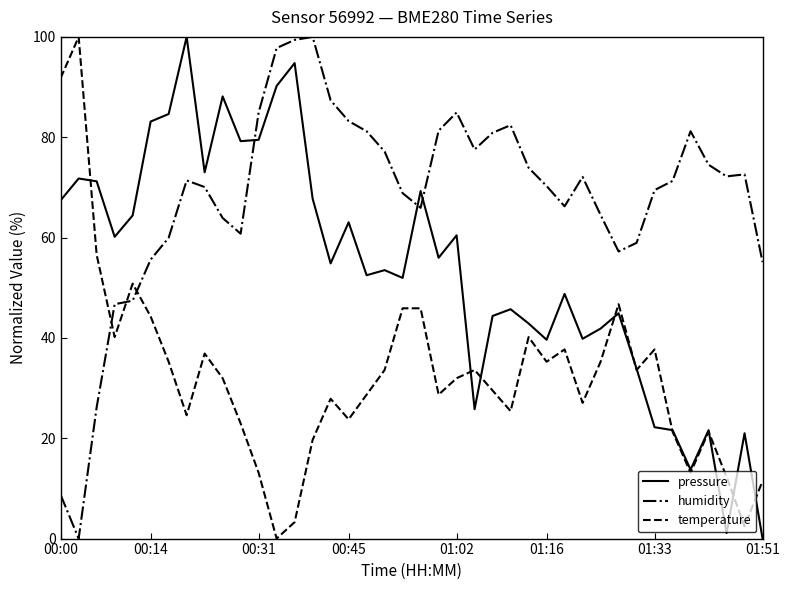

How many times do humidity and temperature cross each other?

3